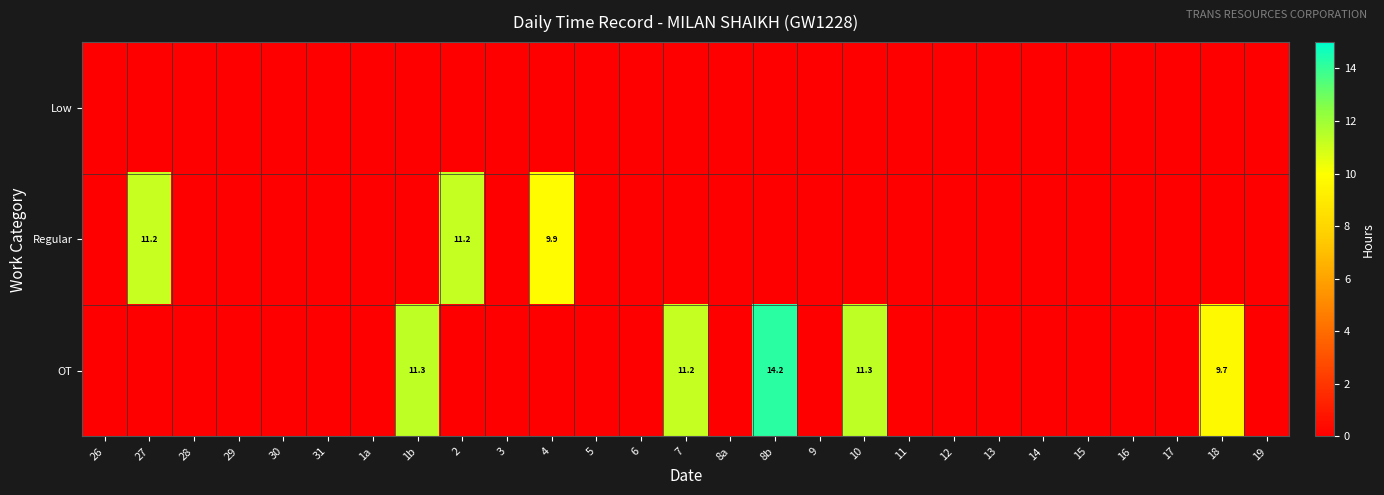

At which category is the sum across all series the highest?

8b